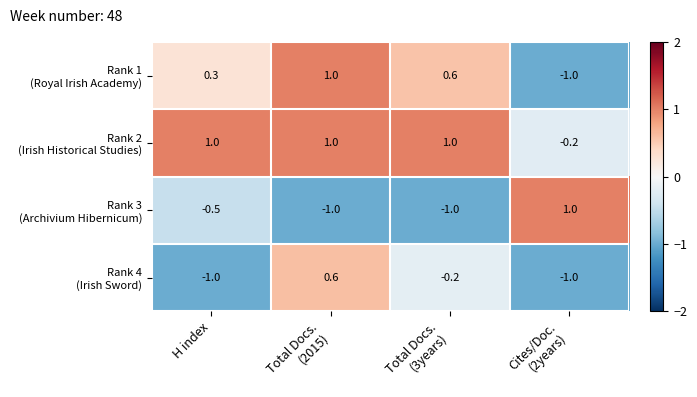

At how many categories does at least one series exceed 0?

4